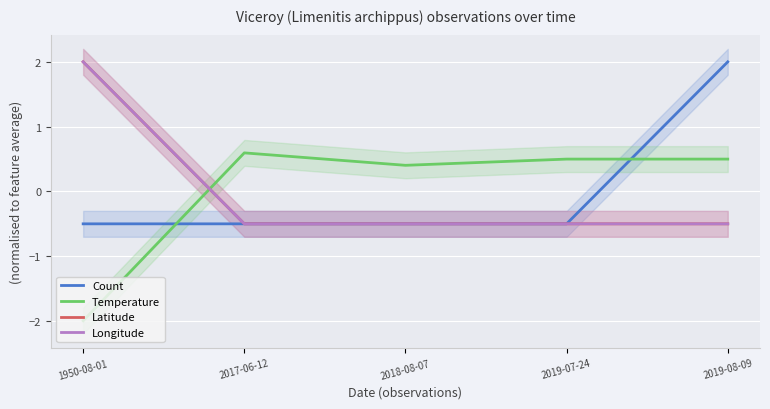

Which label corresponds to the largest value in the chart?

2019-08-09